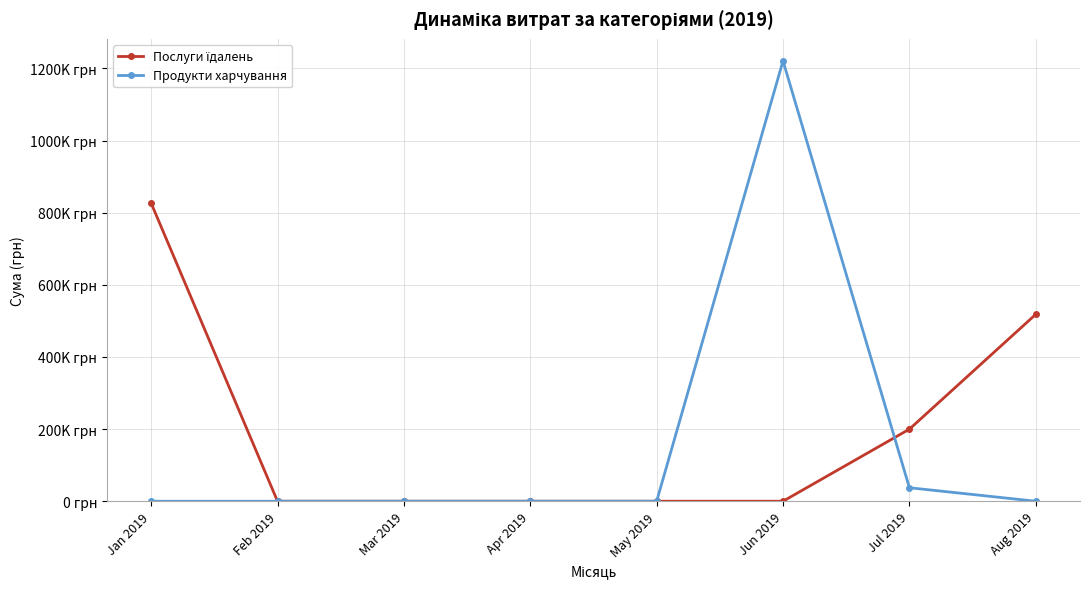

Rank the series by their maximum value, from highest to lowest.

Продукти харчування, Послуги їдалень